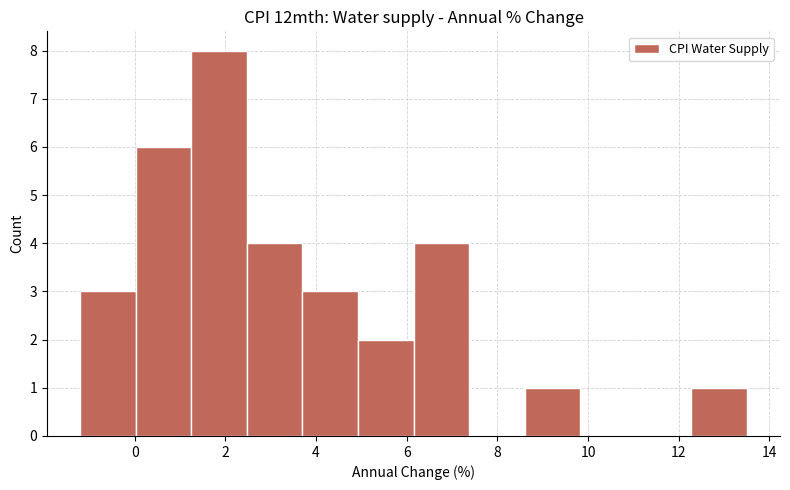

How tall is the bar that spans 8.6 to 9.8 on the x-axis? Neither the bar edges nor the heights are printed on the chart, so give them approximately, as read against the axes.

1